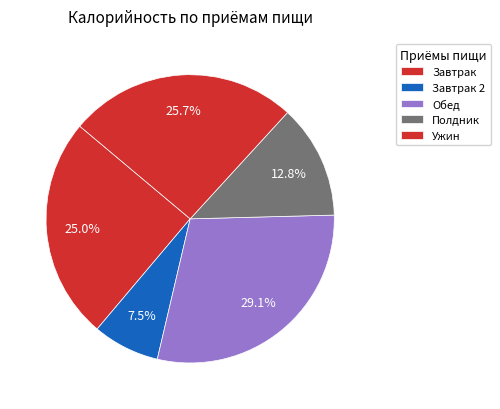

How many slices are in this pie chart?

5